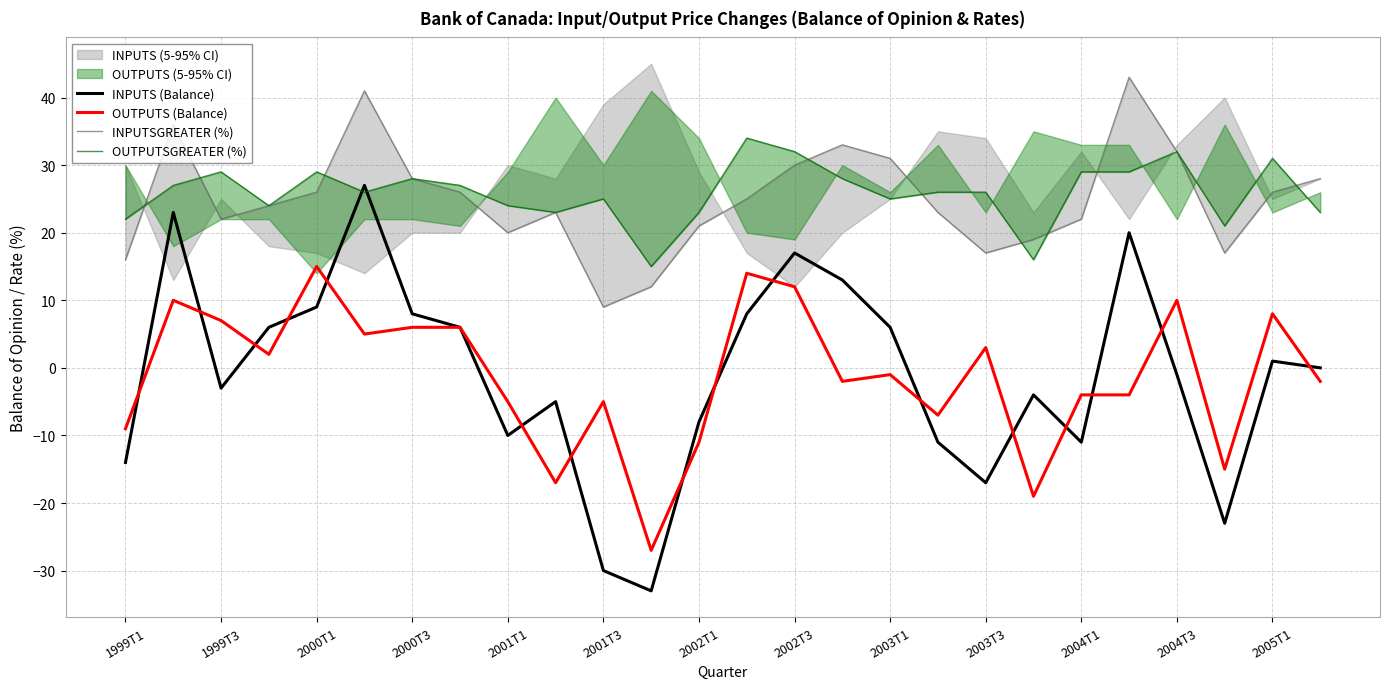

Does the chart display data point markers on the line(s)?

No